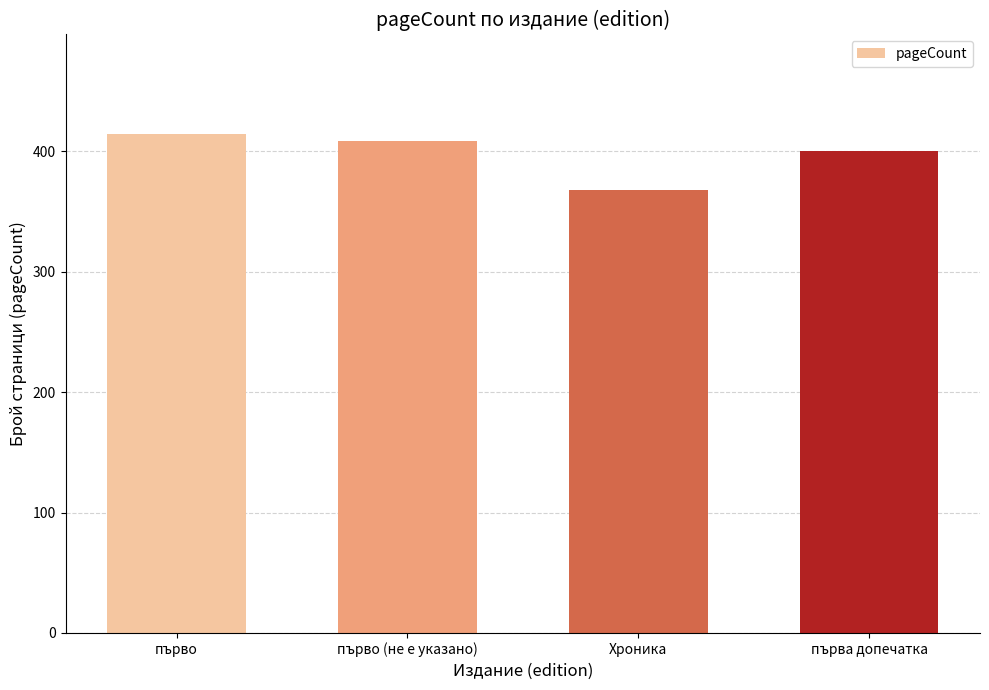

At which category does the chart reach its minimum across all series?

Хроника